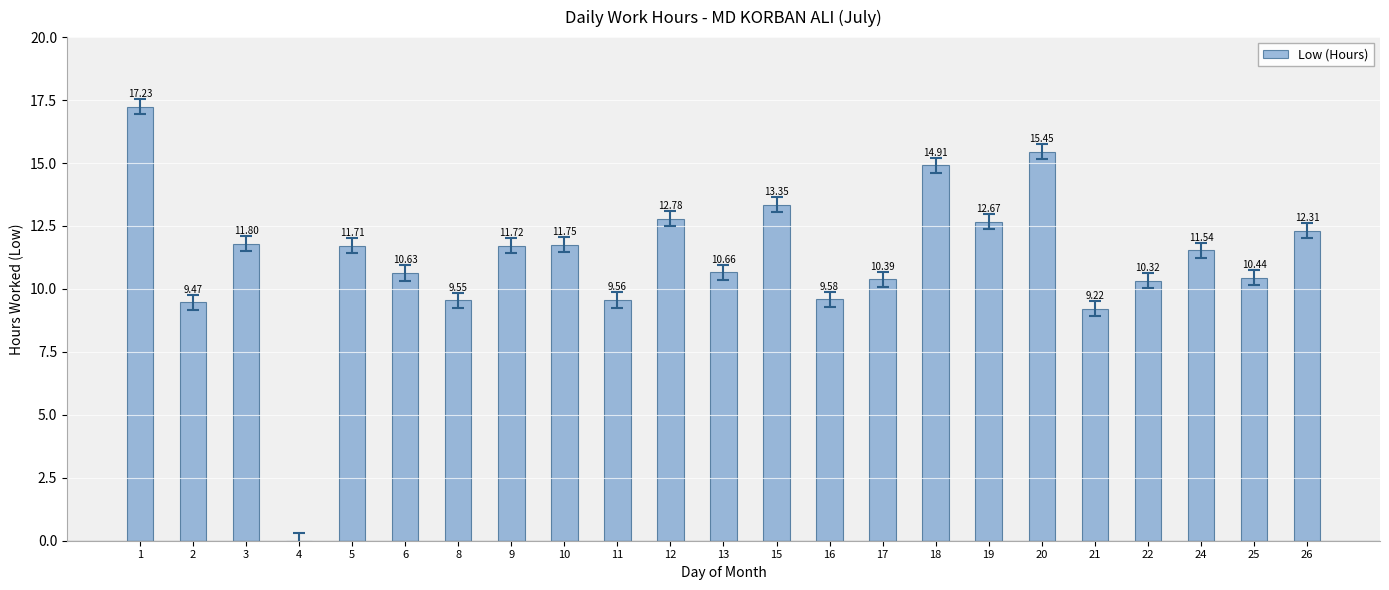

At which label is the value closest to 8?

21